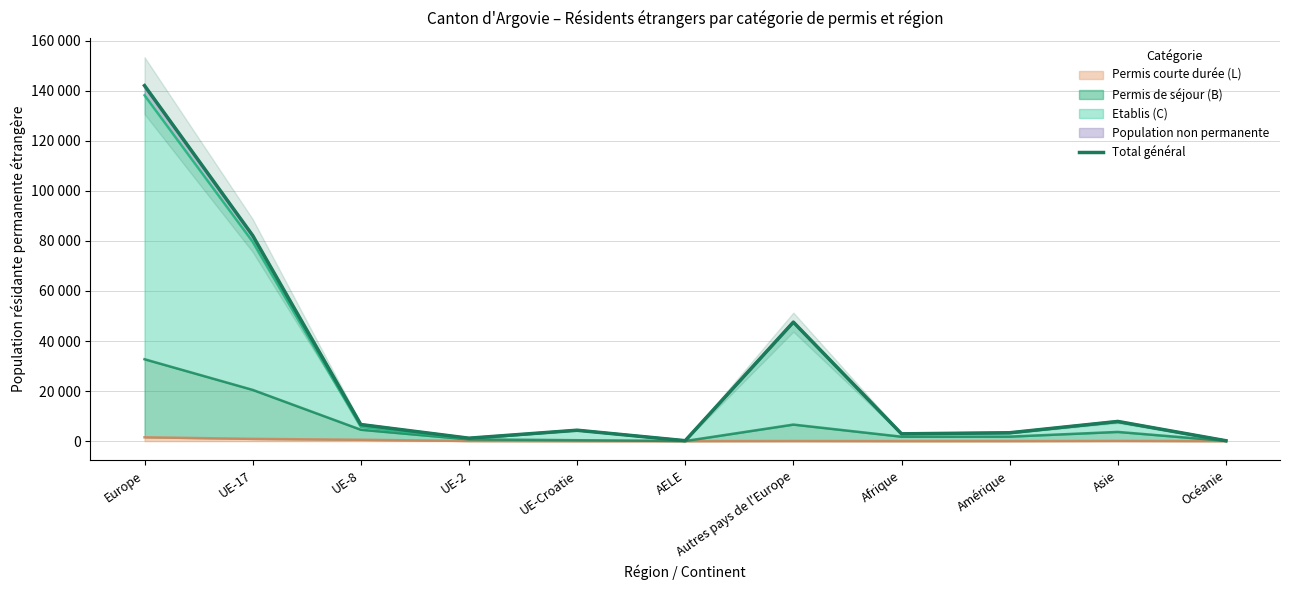

Approximately how many times larger is the value at Amérique compared to AELE?

19.4